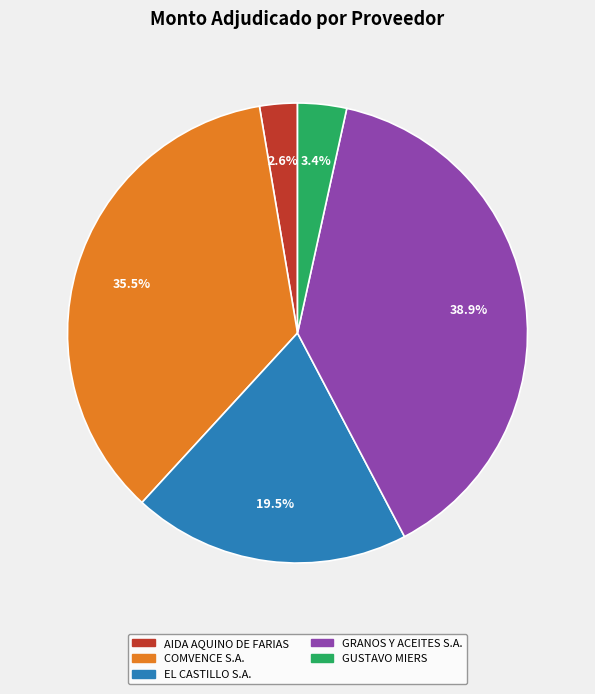

The AIDA AQUINO DE FARIAS slice represents 11% of the pie. True or false?

False